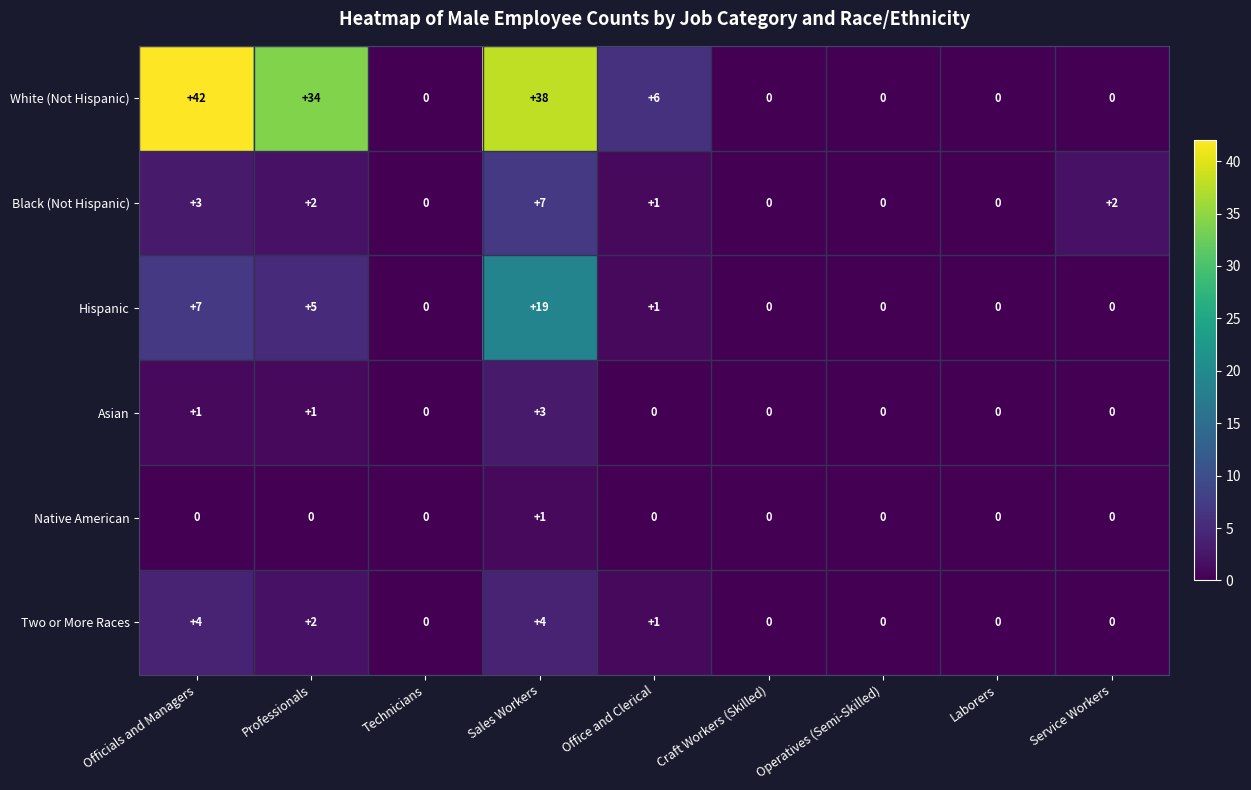

Between Sales Workers and Service Workers, which series saw the biggest shift?

White (Not Hispanic)